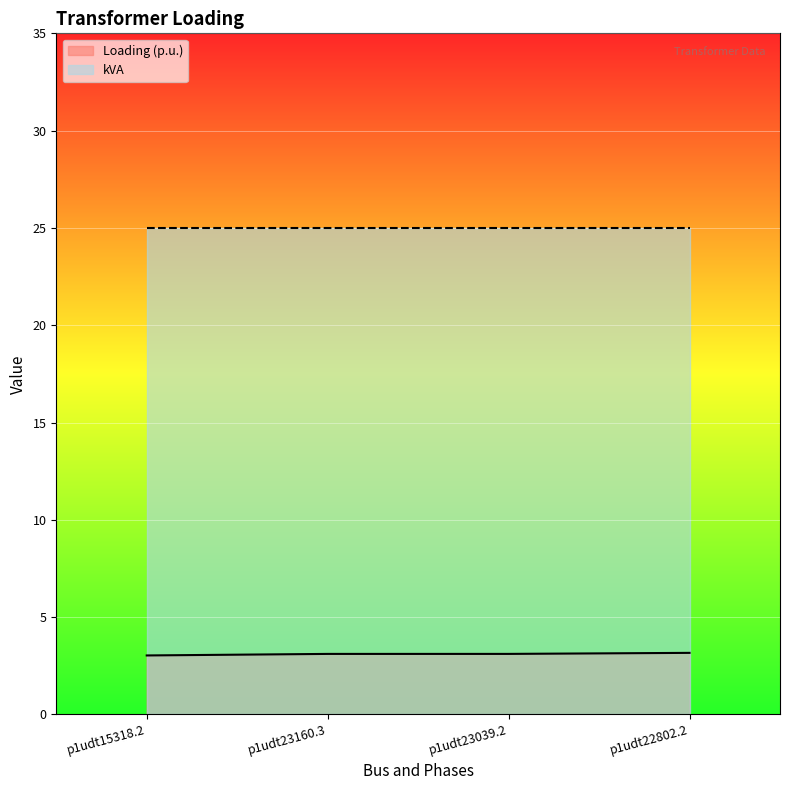

Reading right to left, extract all data points from this chart.

p1udt22802.2=3.2	p1udt23039.2=3.1	p1udt23160.3=3.1	p1udt15318.2=3.0